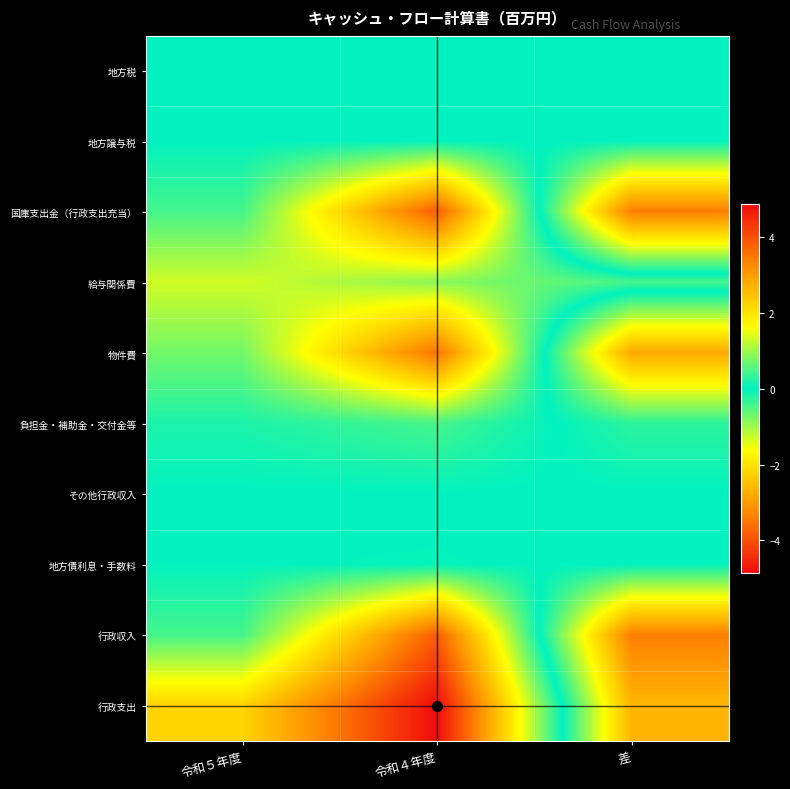

How many distinct data groups are displayed?

10